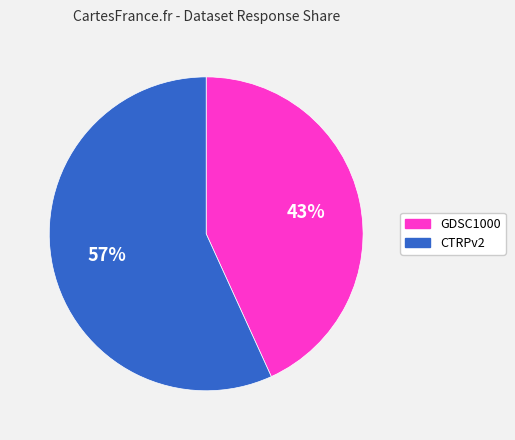

Is there a majority slice in this chart?

Yes